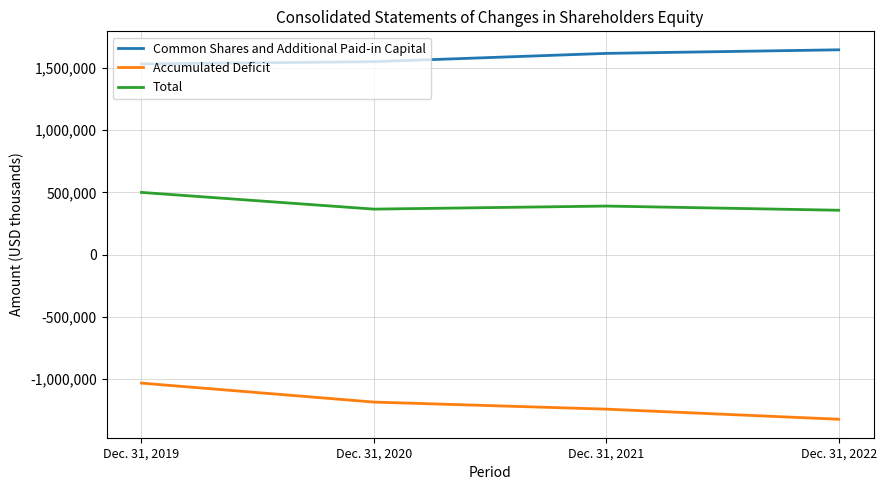

At which label does Total reach its peak?

Dec. 31, 2019